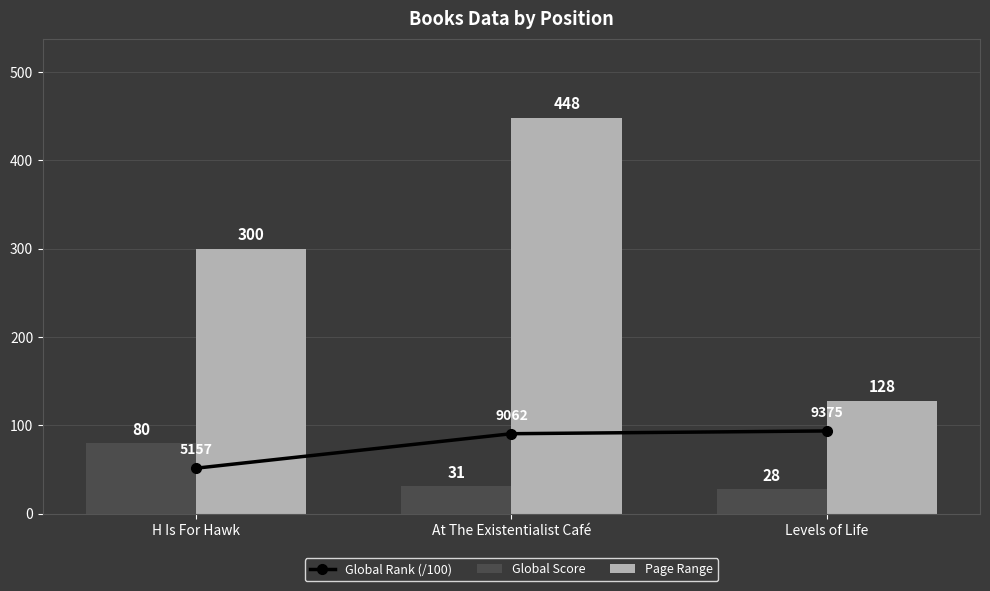

How many values in the Page Range series exceed 300?

1